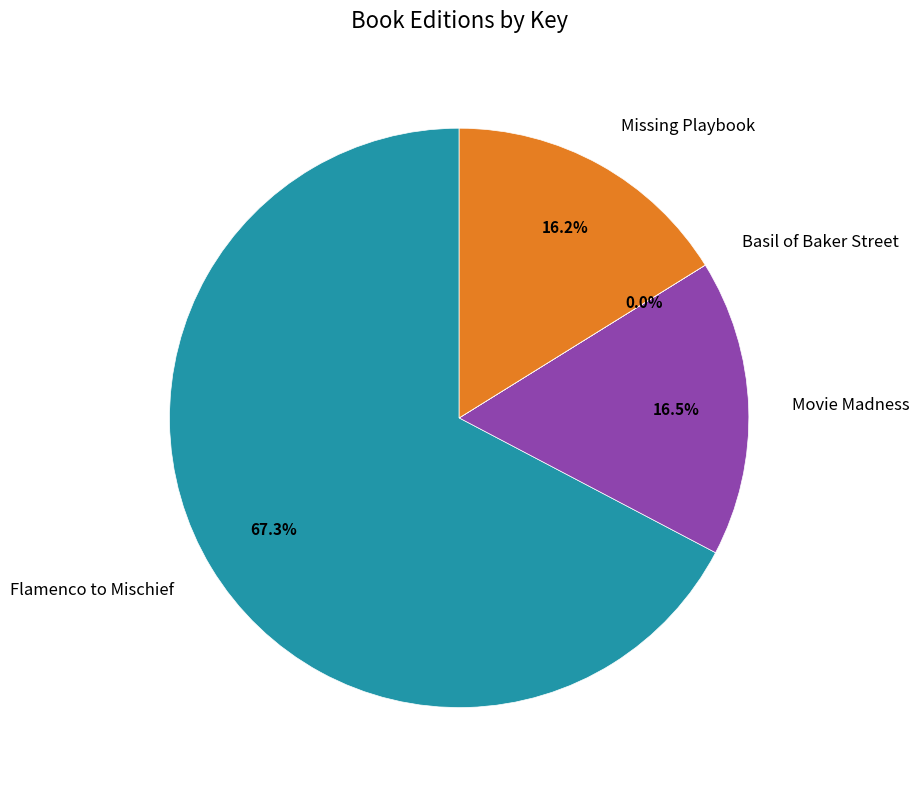

How much of the chart is everything except Missing Playbook?

83.8%